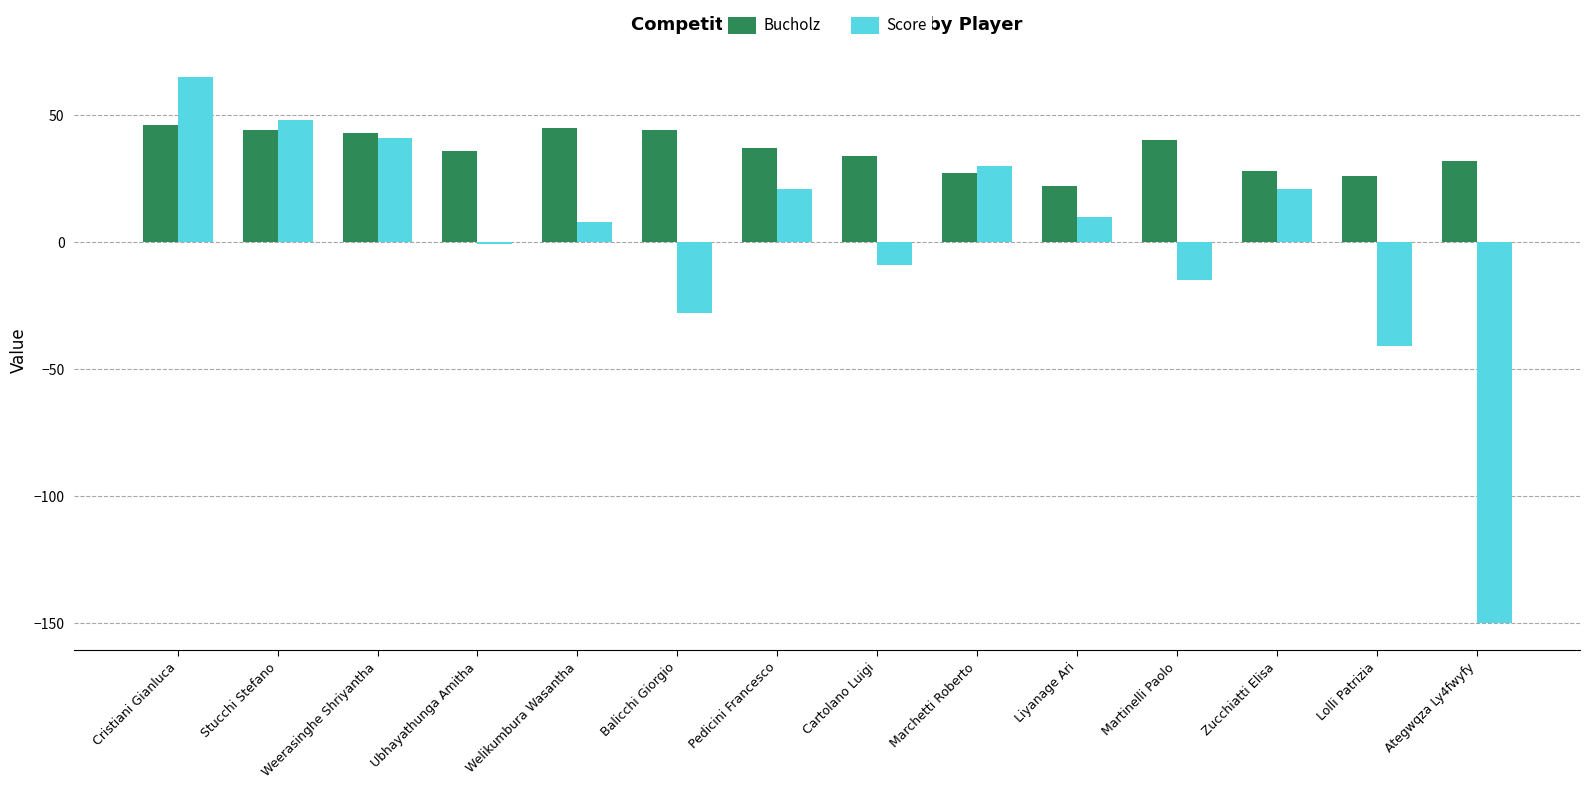

How many data points in Score are less than 10?

7